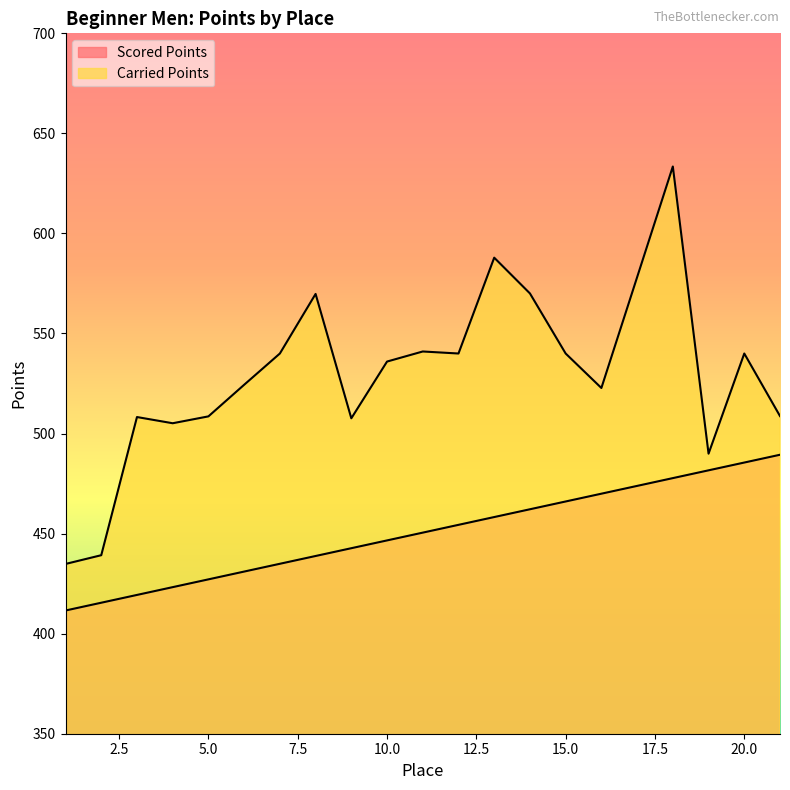

Rank the series by their maximum value, from lowest to highest.

Scored Points, Carried Points